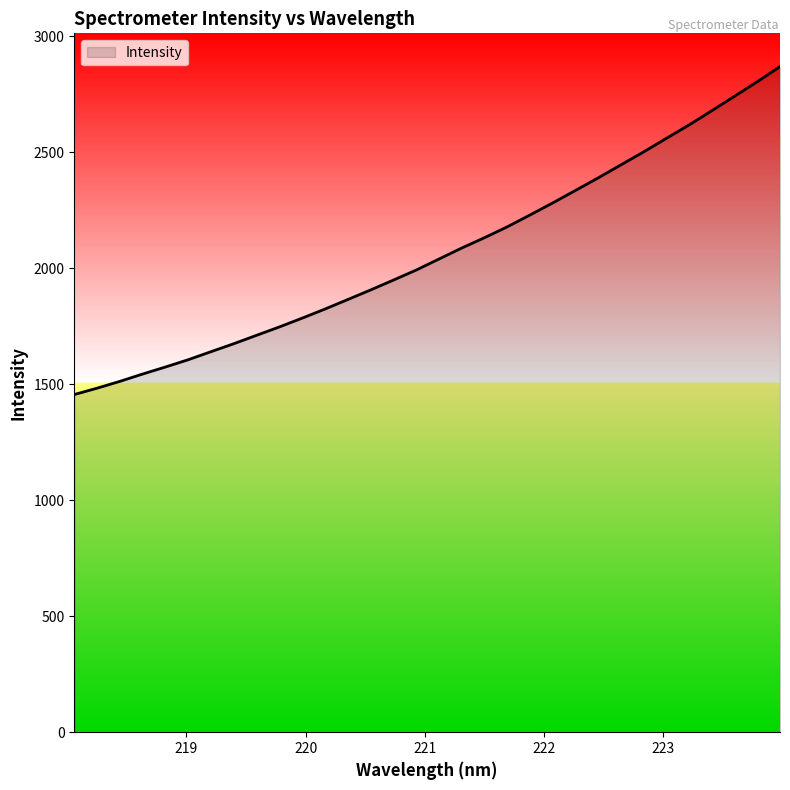

What is the minimum value shown in the chart?

1455.6